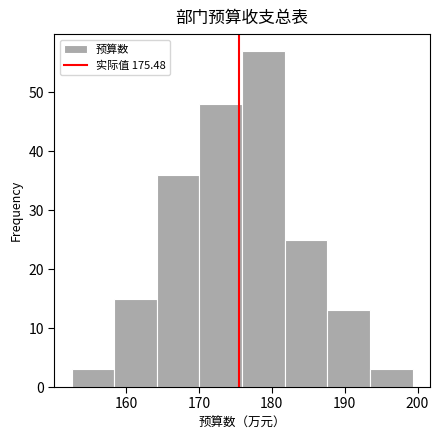

Reading left to right, list every bar in this chart as the range it spans on the x-axis followed by its height. Neither the bar edges nor the heights are printed on the chart, so give them approximately, as read against the axes.

152 to 158: 3
158 to 164: 15
164 to 170: 36
170 to 176: 48
176 to 182: 57
182 to 188: 25
188 to 193: 13
193 to 199: 3